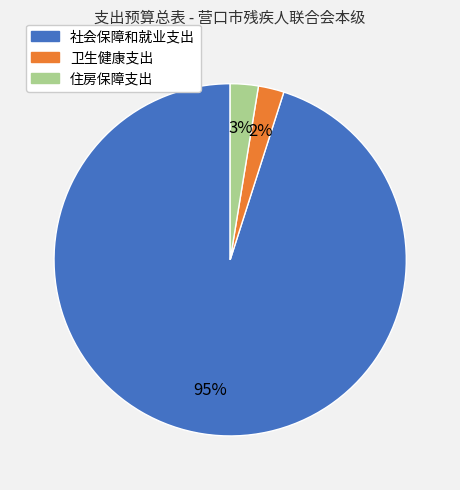

To the nearest percent, what percentage of the pie is 住房保障支出?

3%